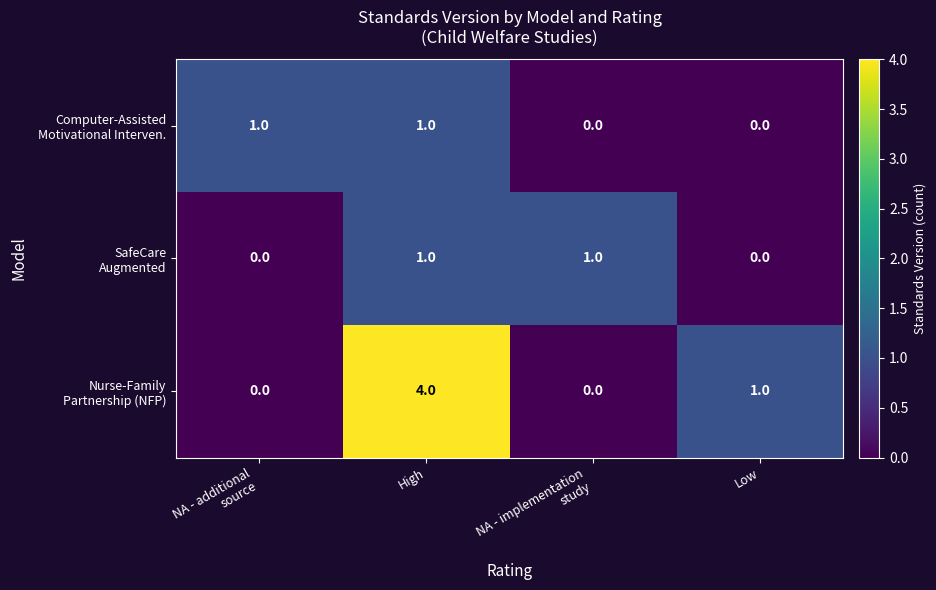

At which category does the chart reach its peak across all series?

High